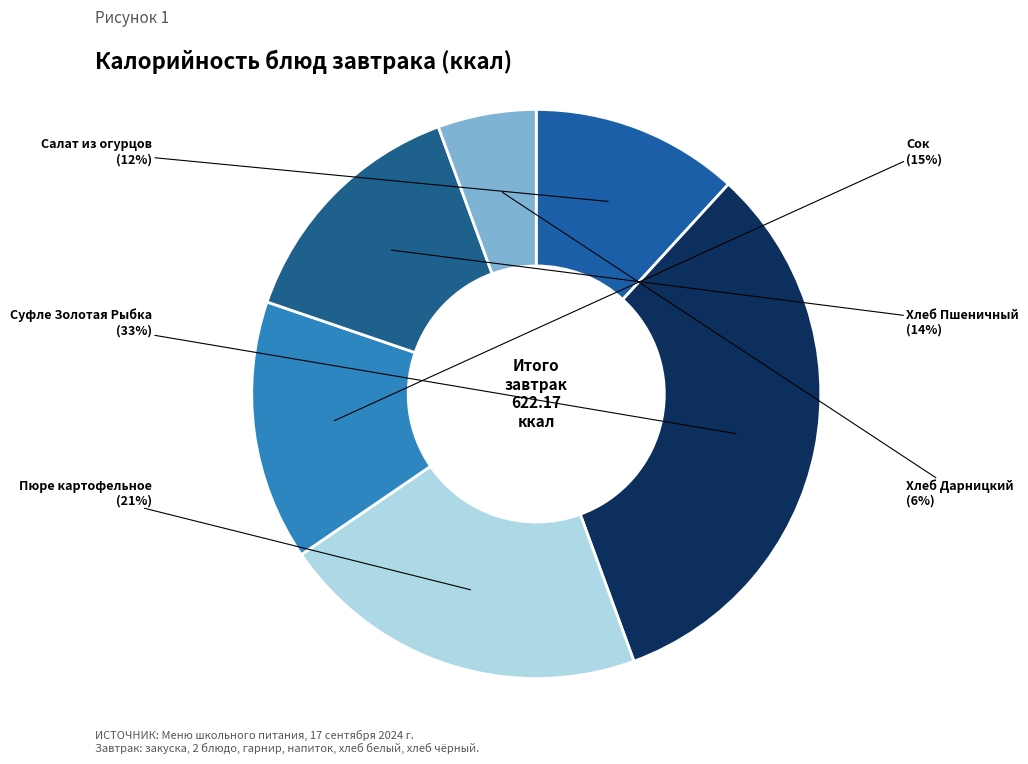

How many slices are in this pie chart?

6